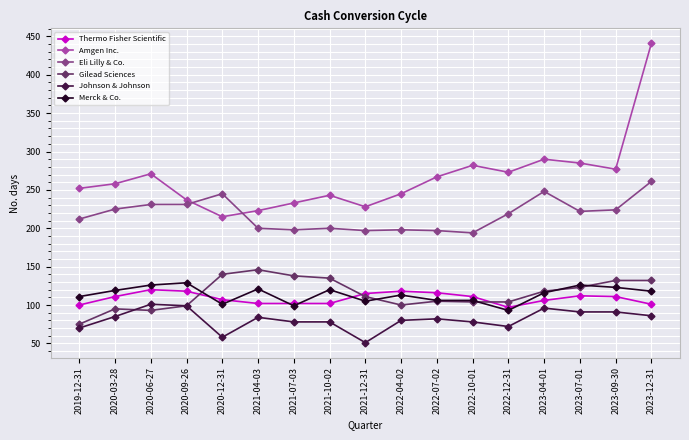

Read the Merck & Co. value at 2020-12-31, to the nearest 5.

100